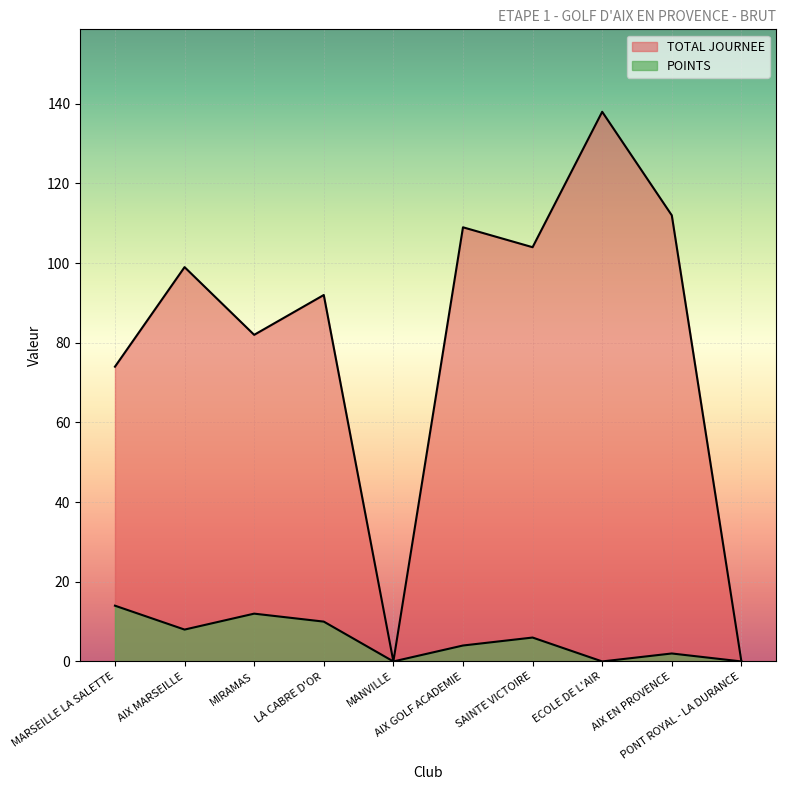

At which category does the chart reach its minimum across all series?

MANVILLE